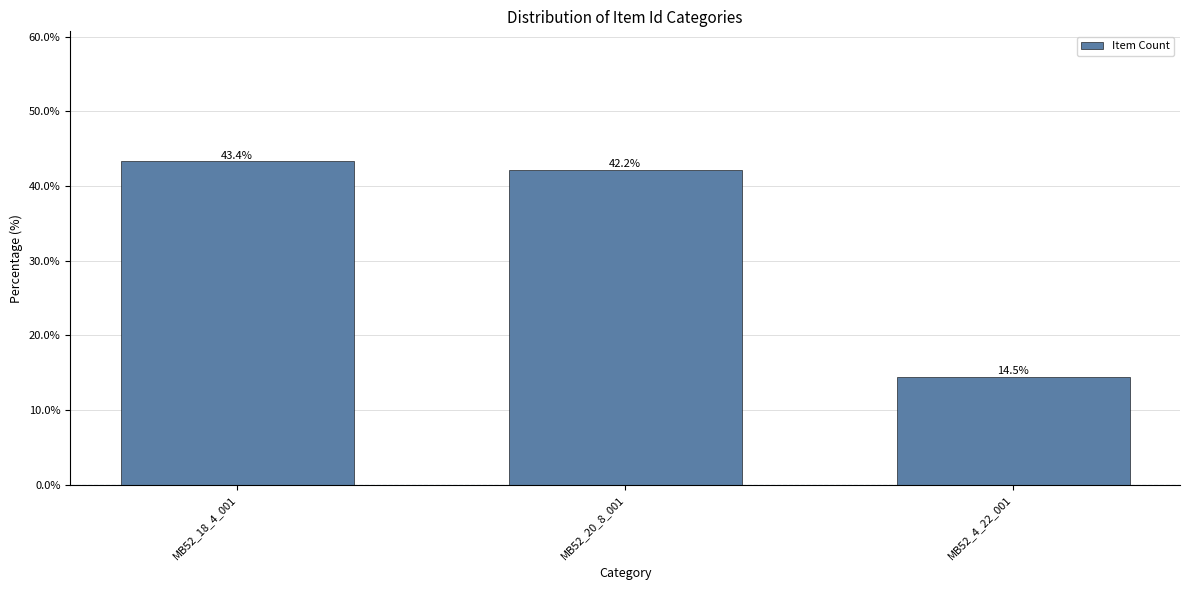

What position from the right is MB52_18_4_001?

3